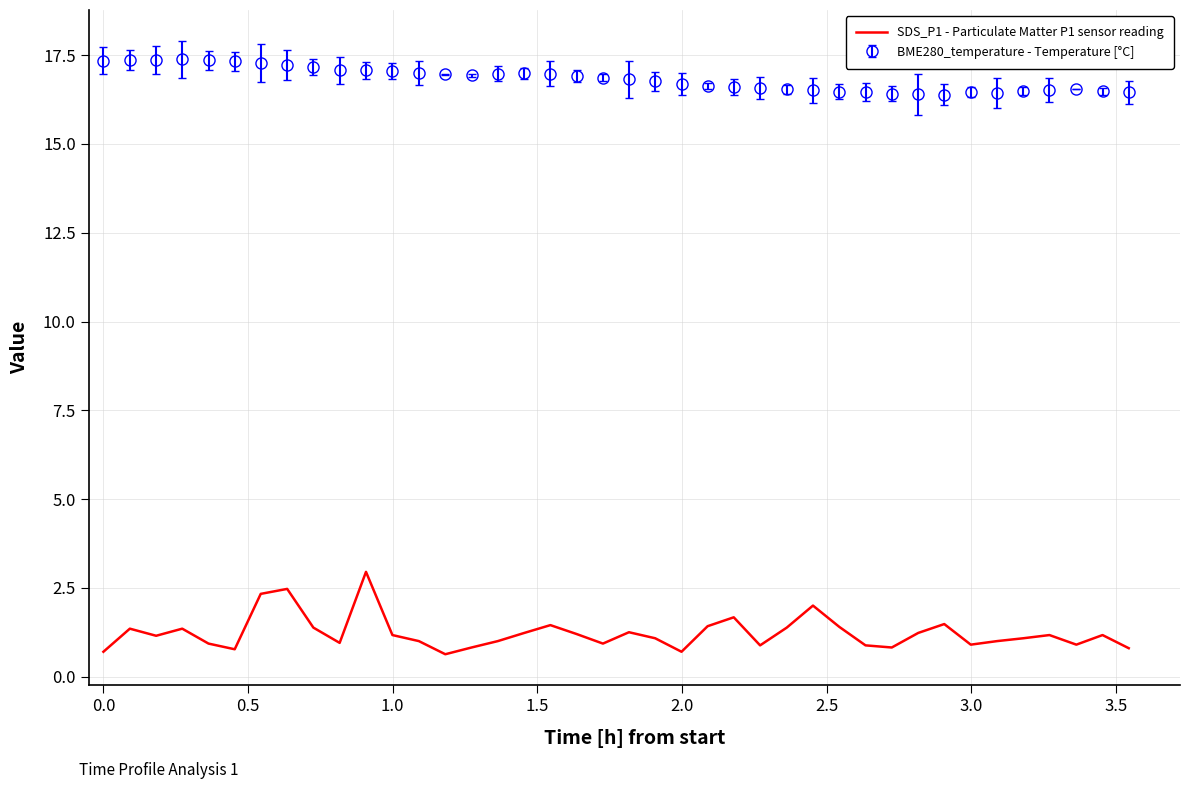

Which series has the largest total across all categories?

BME280_temperature - Temperature [°C]